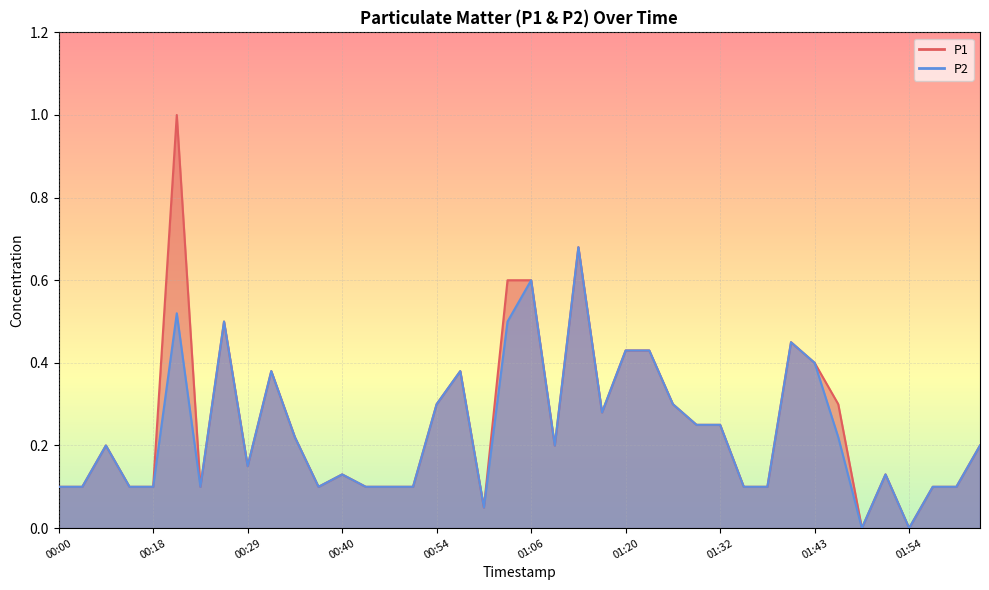

At which label does P2 reach its minimum?

01:48